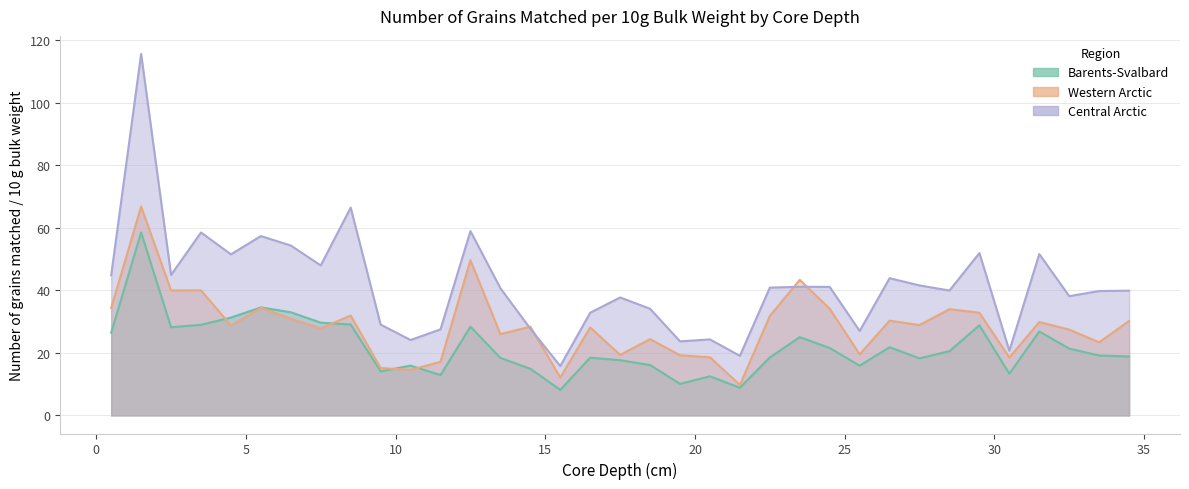

True or false: Western Arctic has a value of 9.8 at 21.5.

True